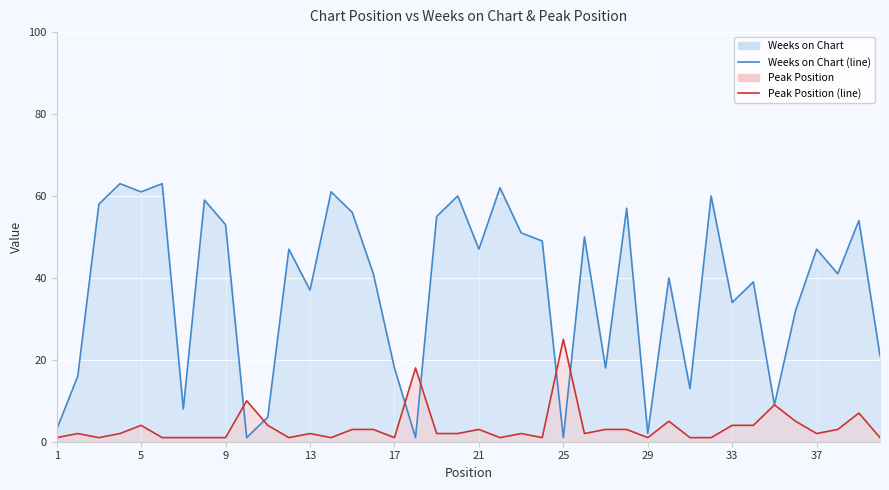

What is the difference between the Peak Position values at 30 and 11?

1